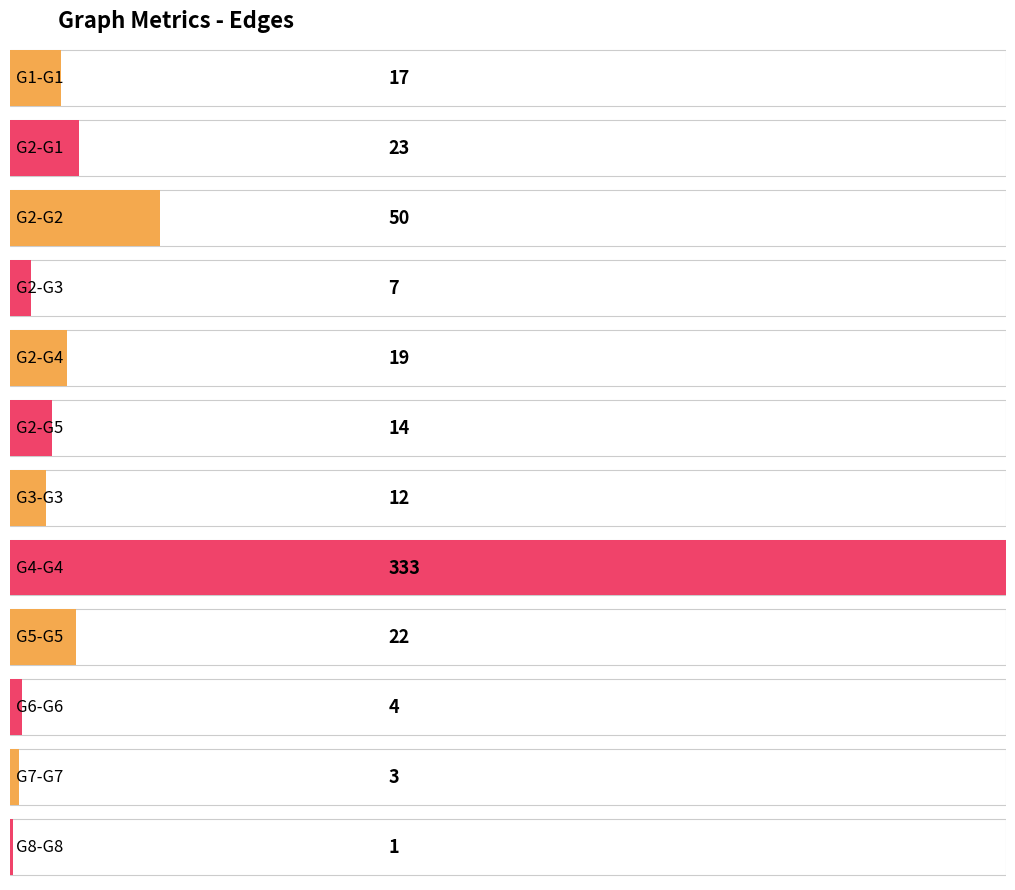

List the labels in order of value, largest first.

G4-G4, G2-G2, G2-G1, G5-G5, G2-G4, G1-G1, G2-G5, G3-G3, G2-G3, G6-G6, G7-G7, G8-G8